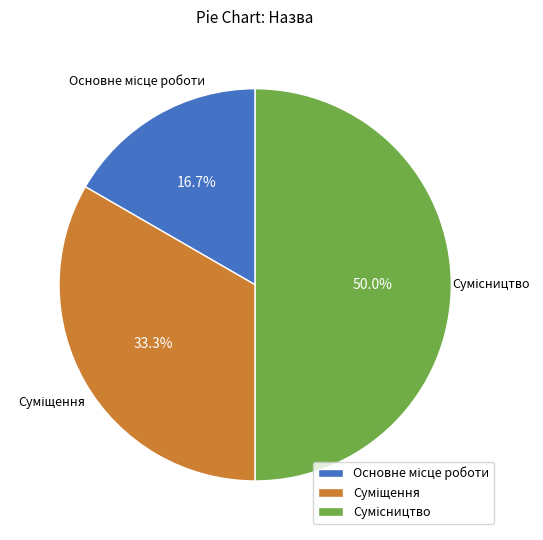

Count the number of slices in the pie.

3